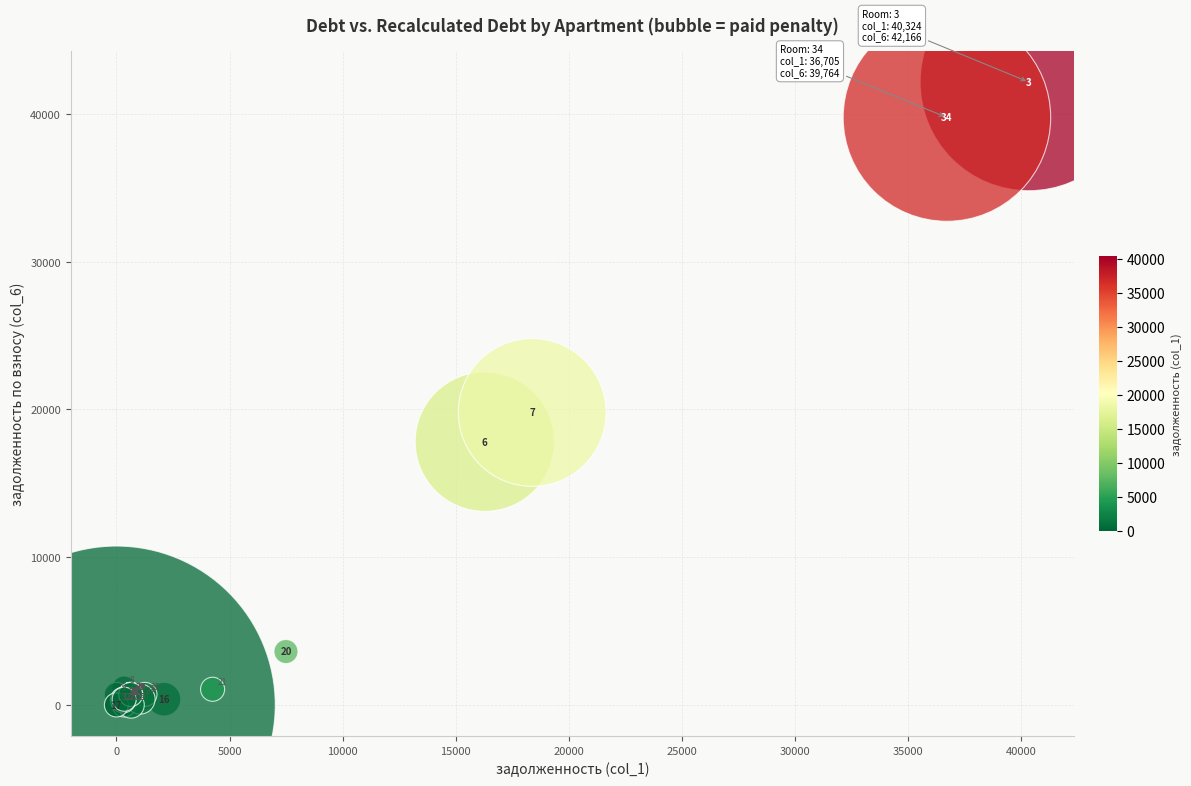

What Y value in the scatter plot is closest to 21082?

19797.8